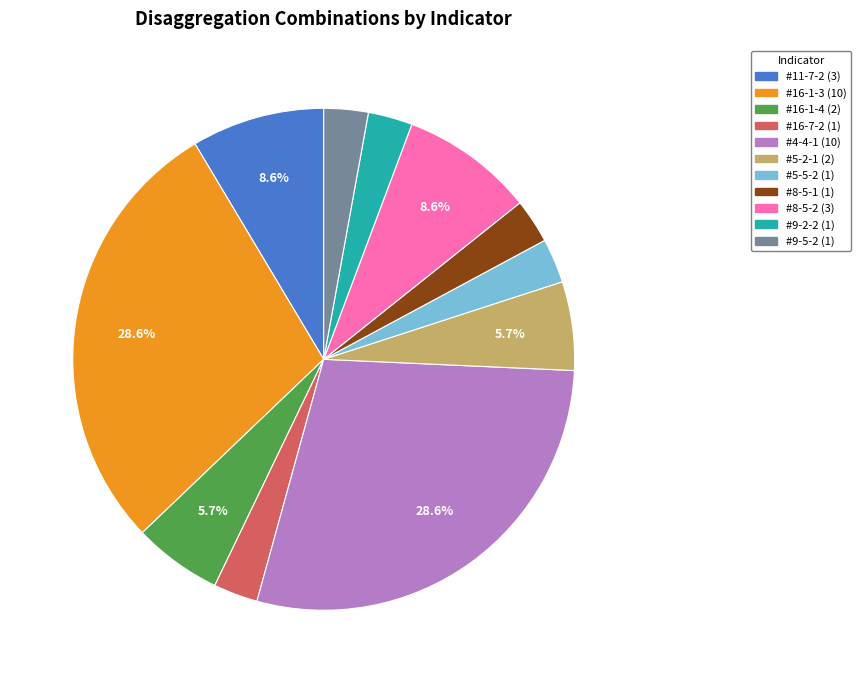

Approximately how many times larger is the value at #8-5-1 compared to #5-2-1?

0.5